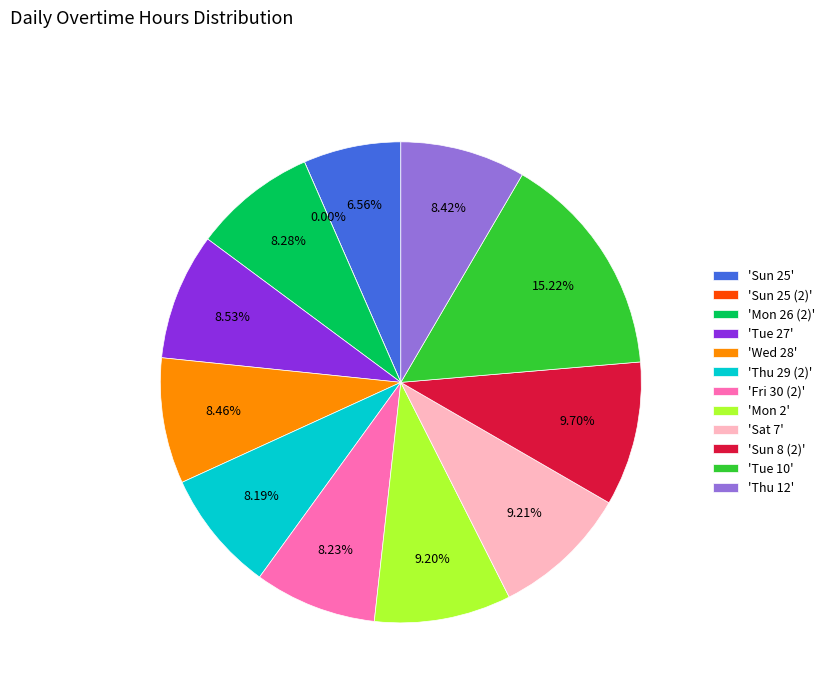

Which has a higher value, Thu 29 (2) or Sun 25?

Thu 29 (2)